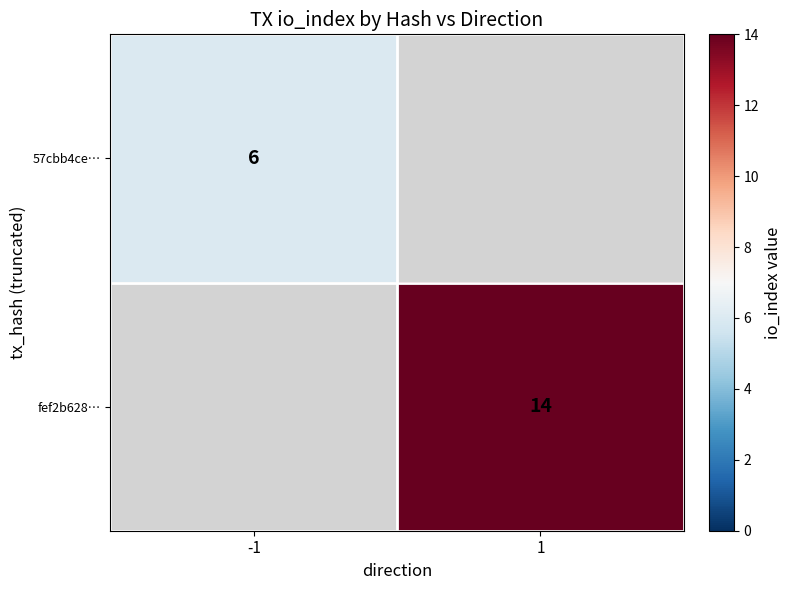

True or false: 57cbb4ce… has a value of 2 at -1.

False